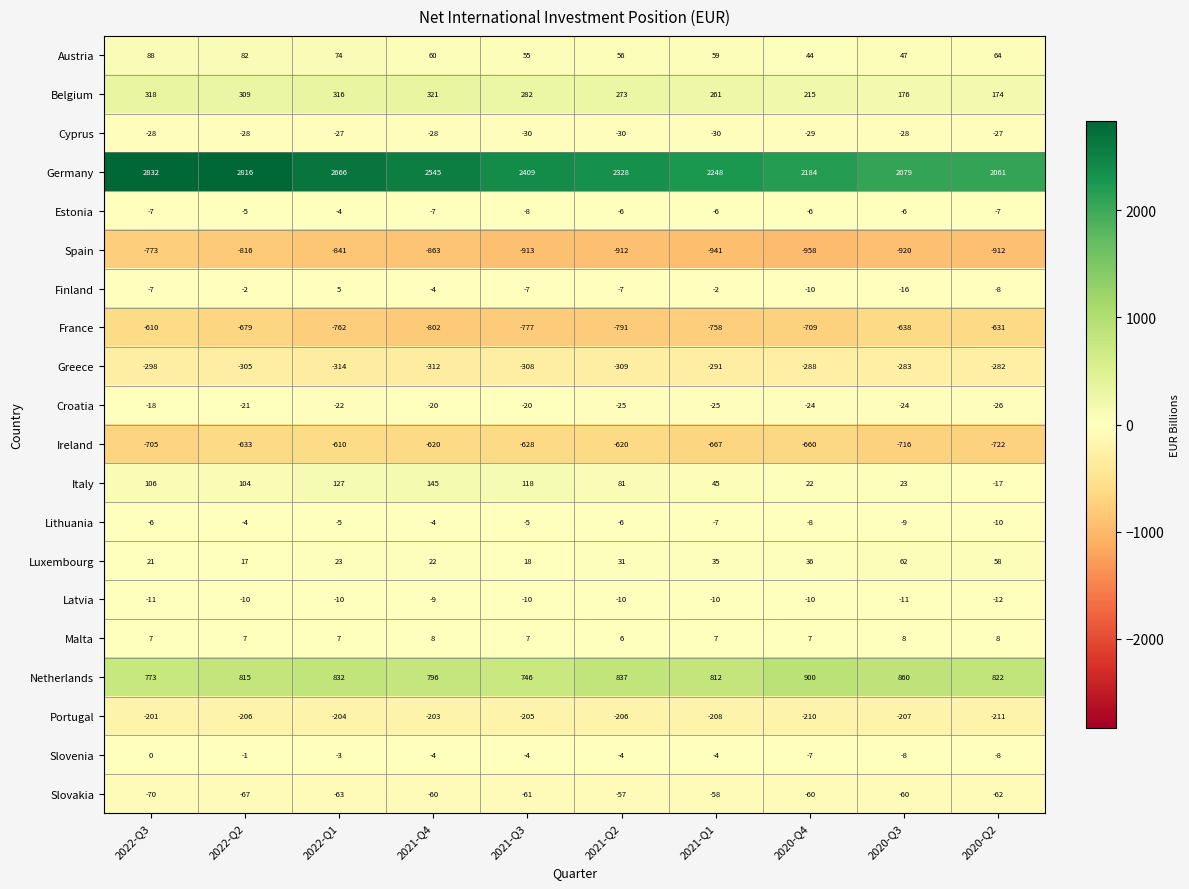

Which series has the largest total across all categories?

Germany